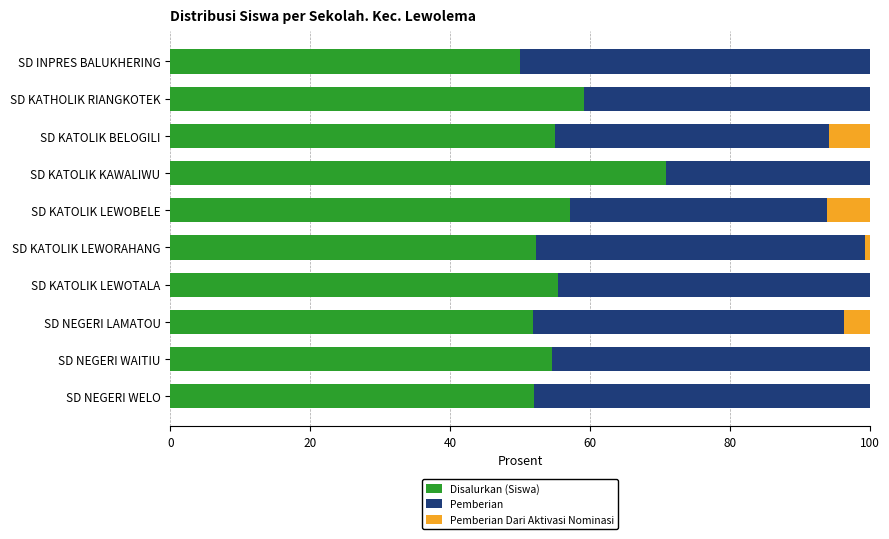

What is the sum of all Disalurkan (Siswa) values?

558.1